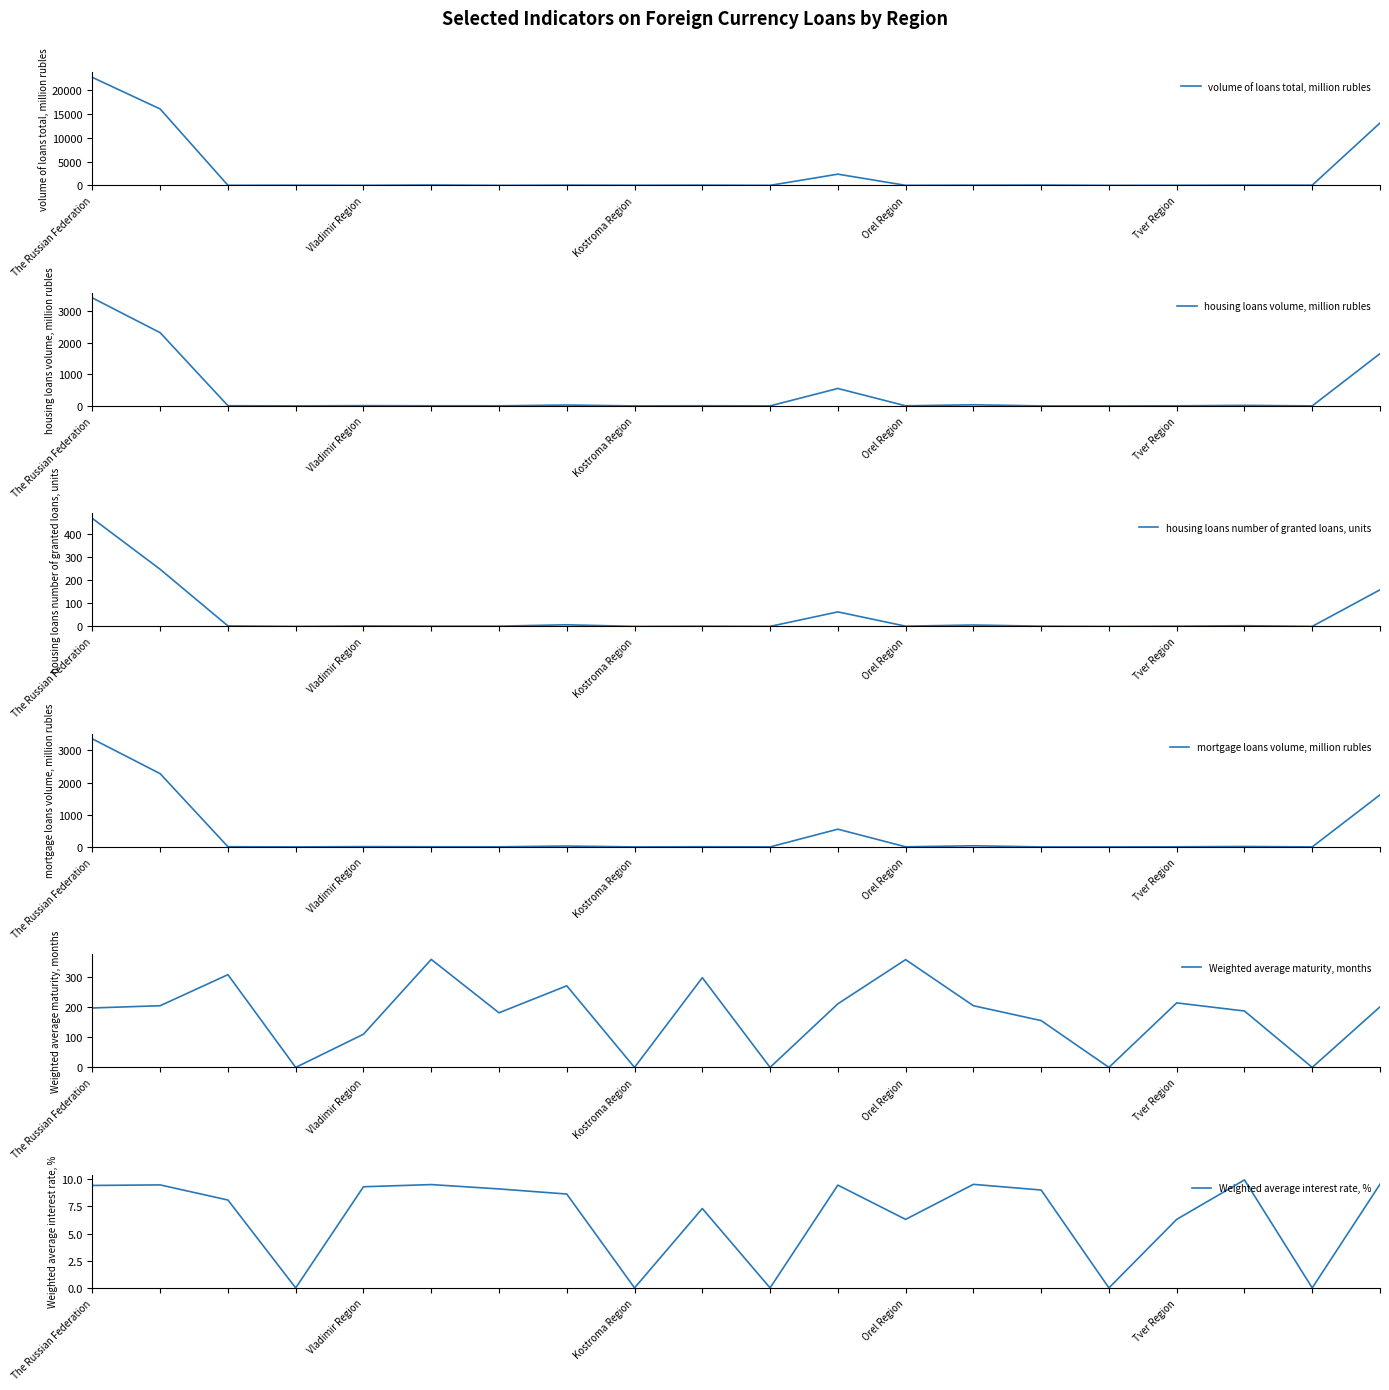

What is the difference between the second highest and second lowest values in the volume of loans total, million rubles series?

16081